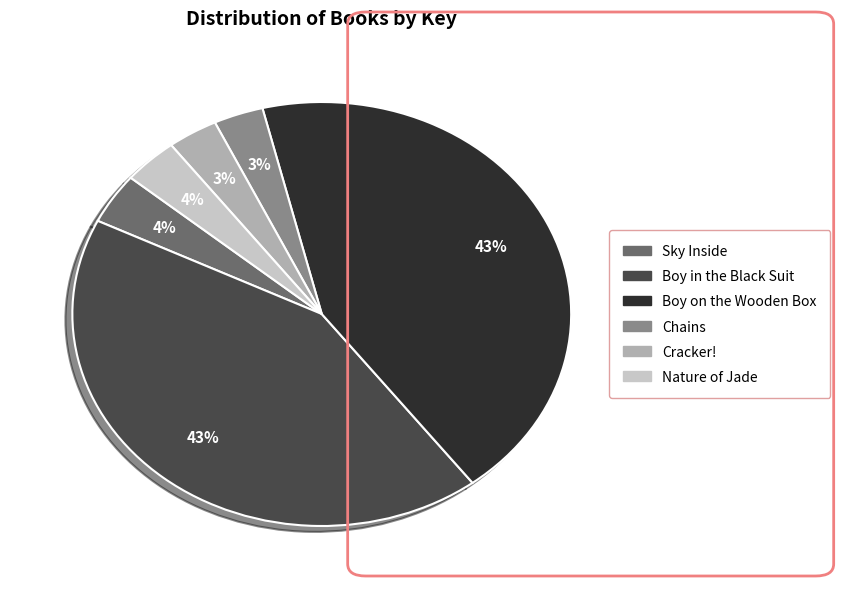

How many slices are in this pie chart?

6